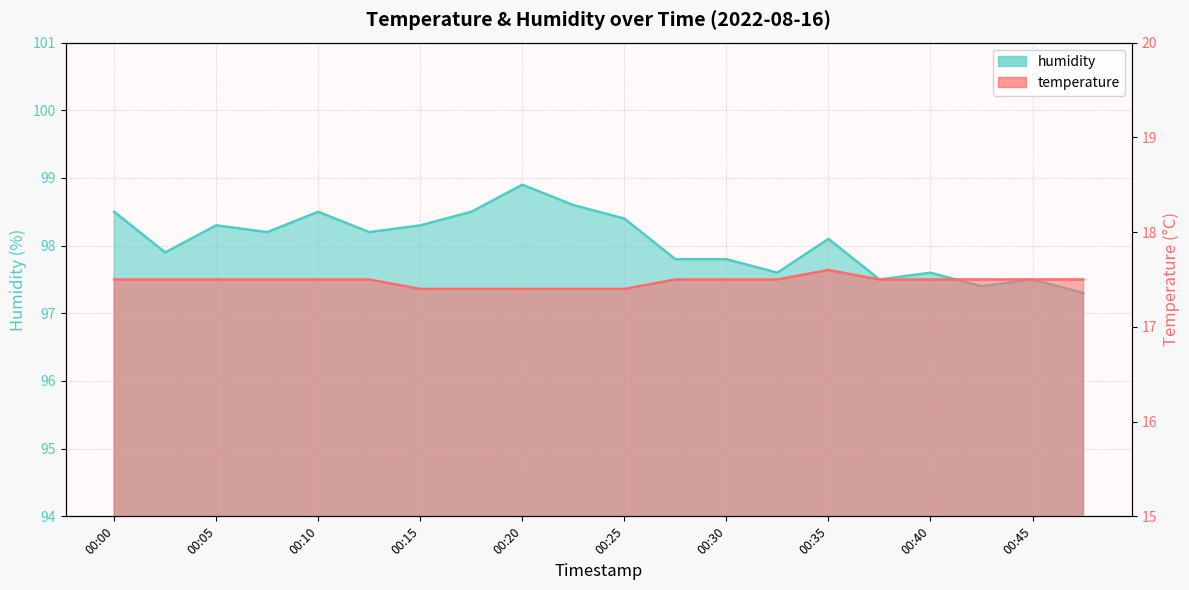

Which series has the largest range (max minus min)?

humidity